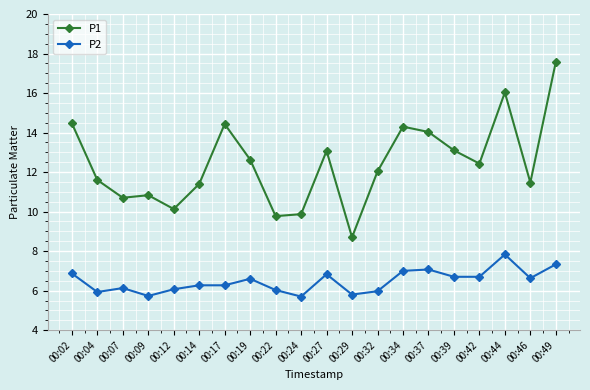

True or false: P1 and P2 intersect in this chart.

False